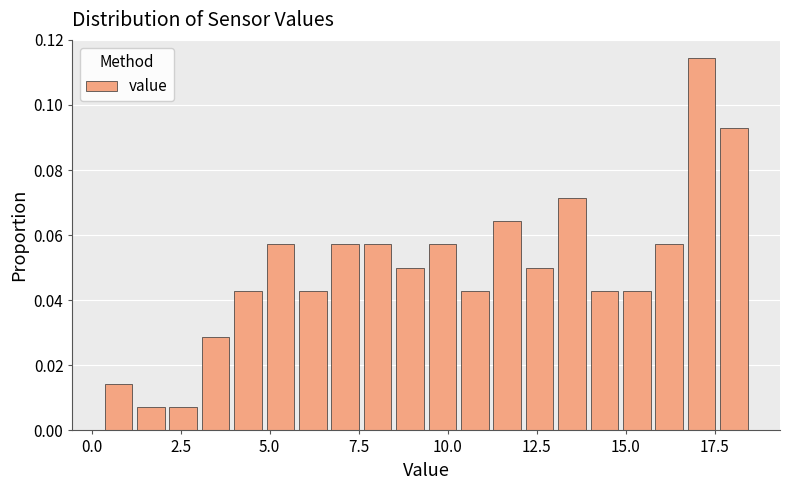

Read against the x-axis, roughly where is the centre of the tallest bar?

17.0